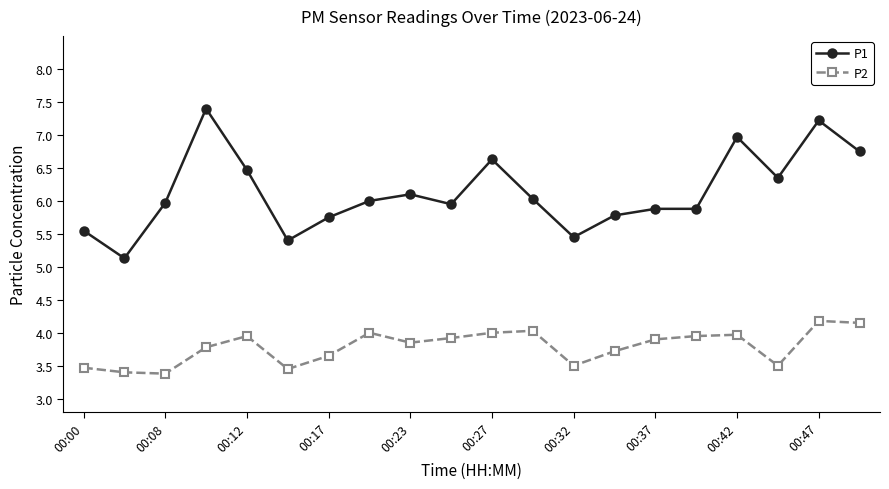

Which series has the largest total across all categories?

P1